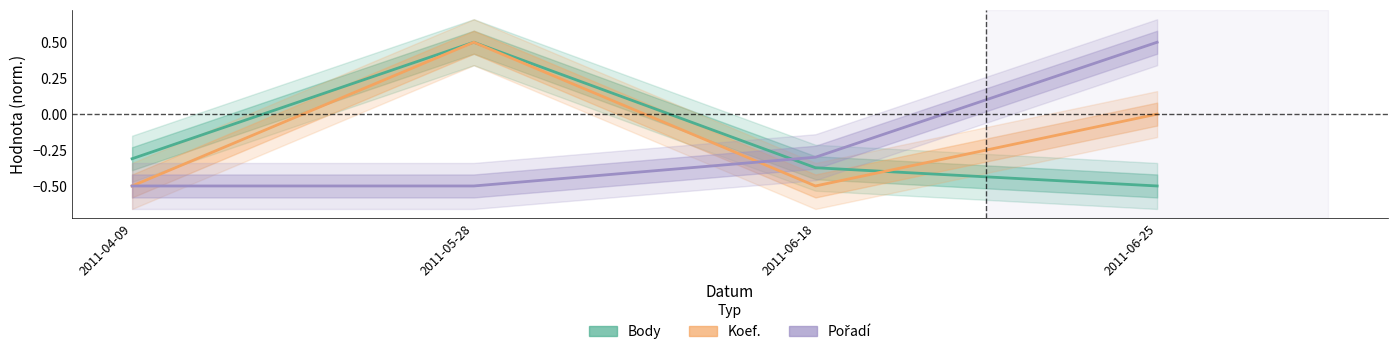

How many lines are shown in the chart?

3